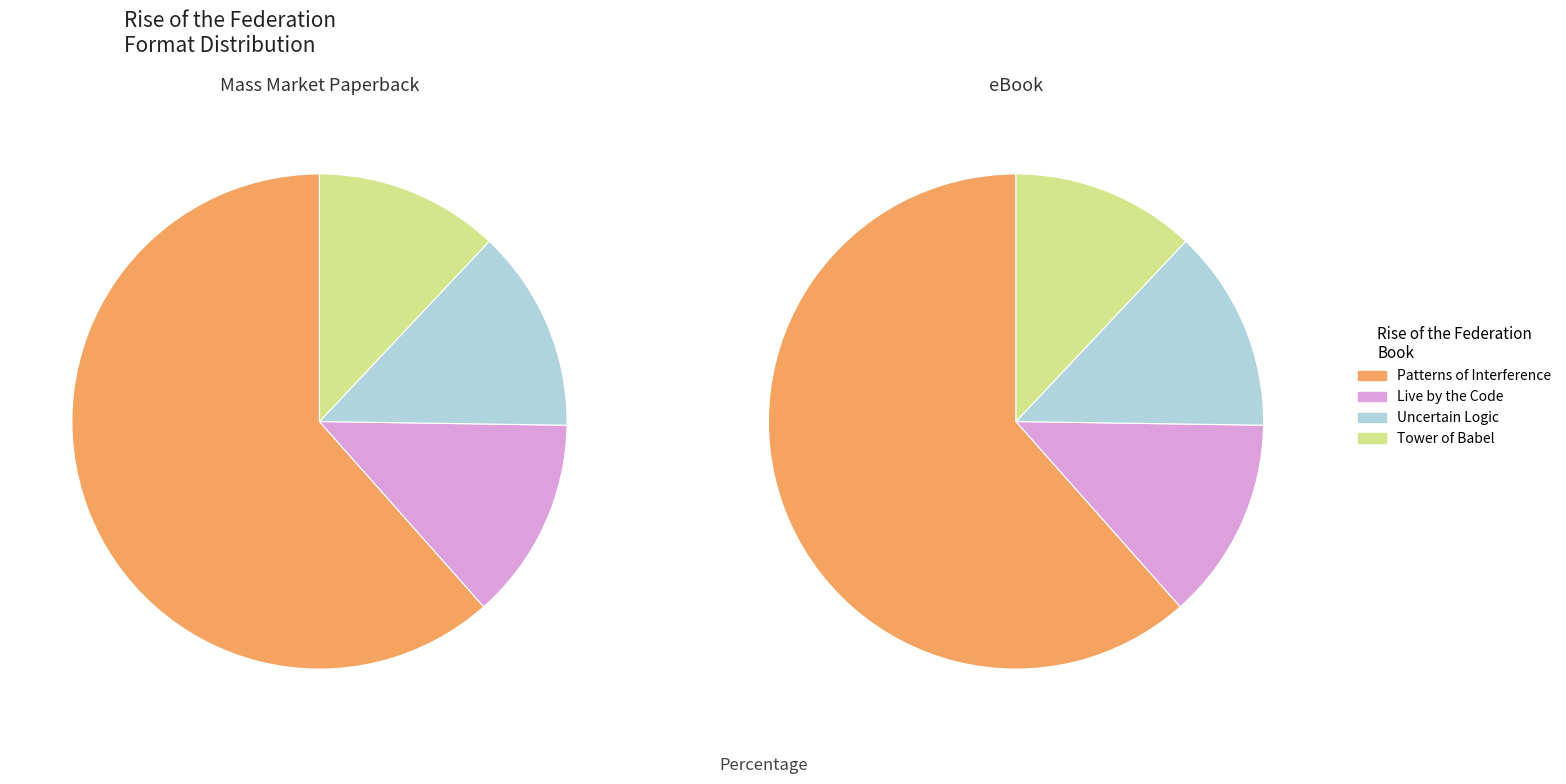

Which series has the widest spread of values?

Mass Market Paperback